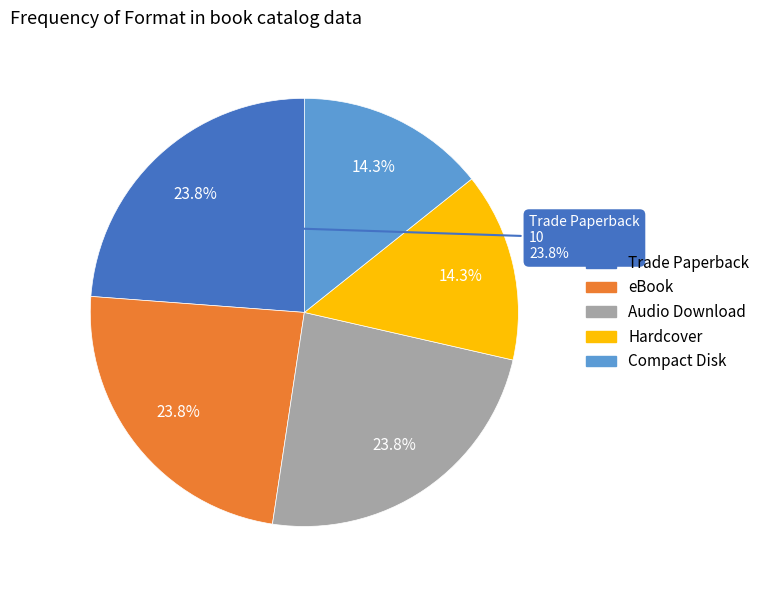

Do Hardcover and Compact Disk together represent more than half of the pie?

No